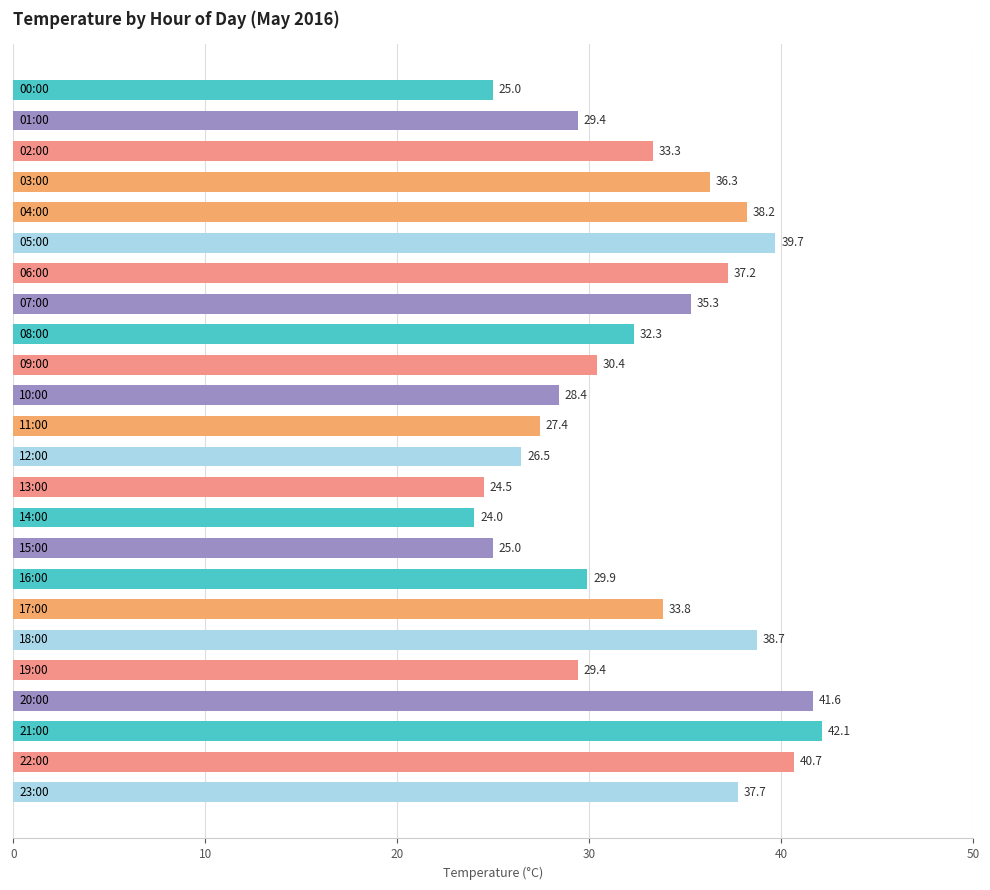

What is the maximum value shown in the chart?

42.1